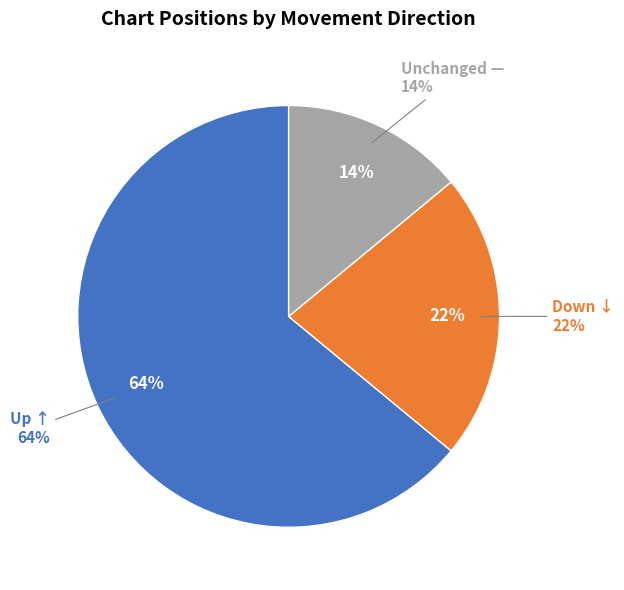

True or false: down accounts for 32% of the total.

False